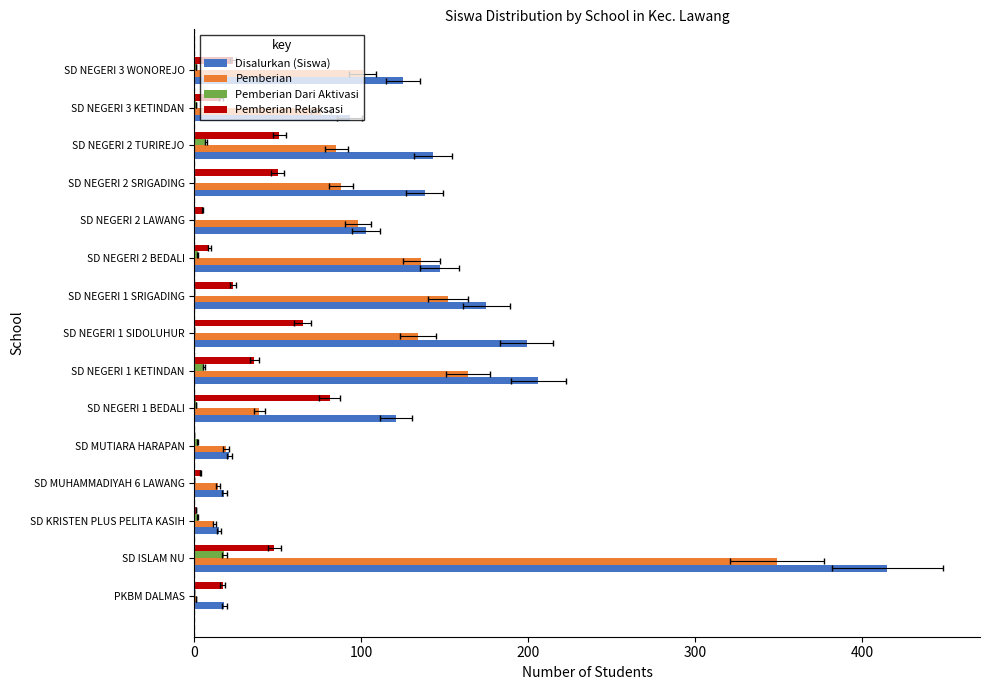

What is the difference between the maximum and second lowest values in the Pemberian Relaksasi series?

80